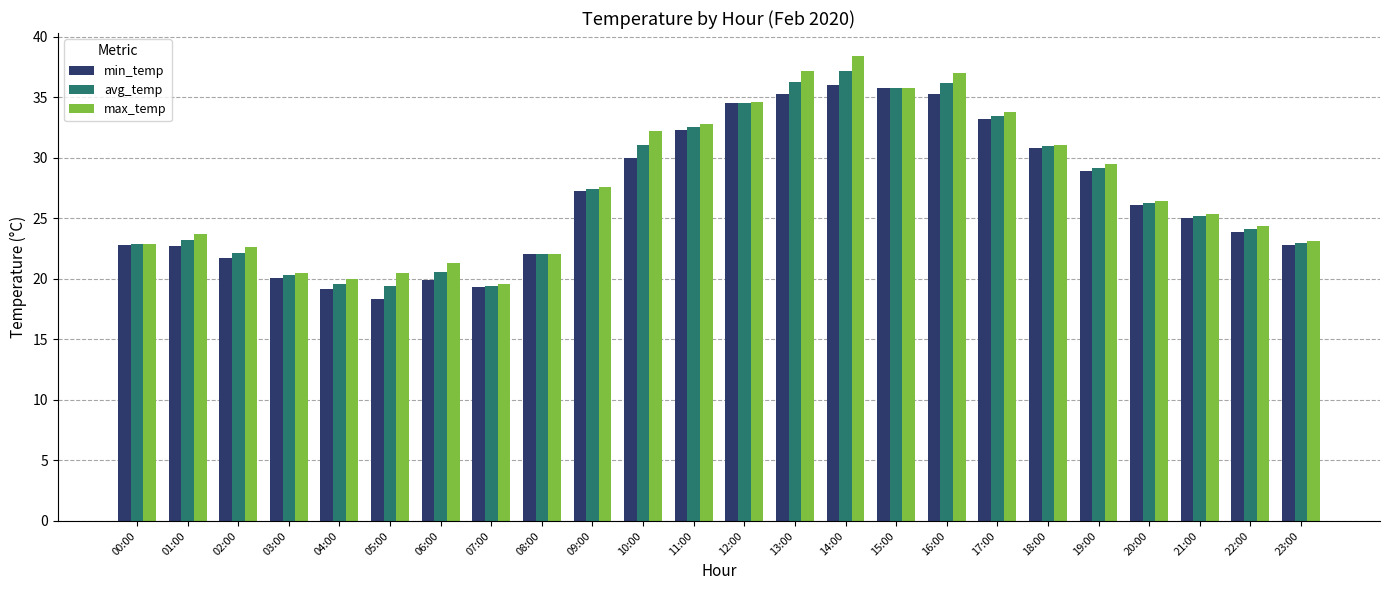

Which series has the widest spread of values?

max_temp